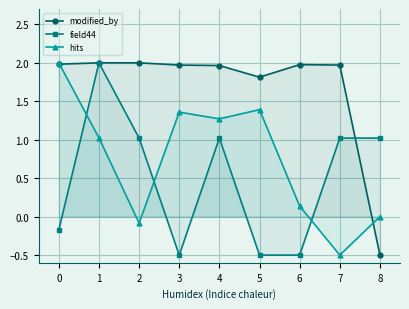

How many interior local valleys does the hits series have?

3